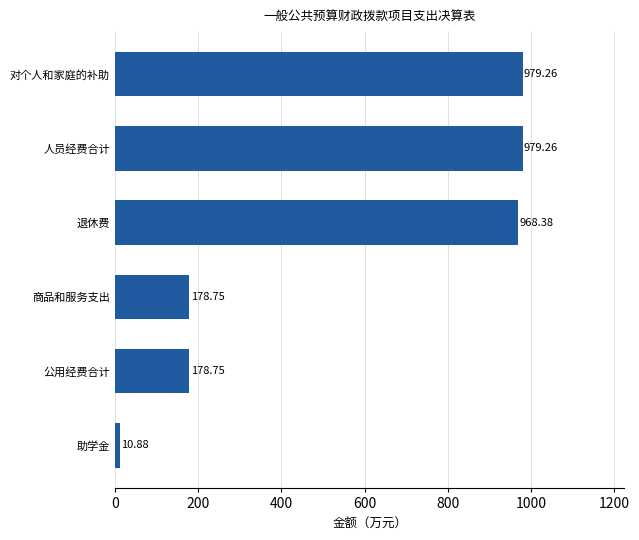

Between 助学金 and 对个人和家庭的补助, which is larger?

对个人和家庭的补助